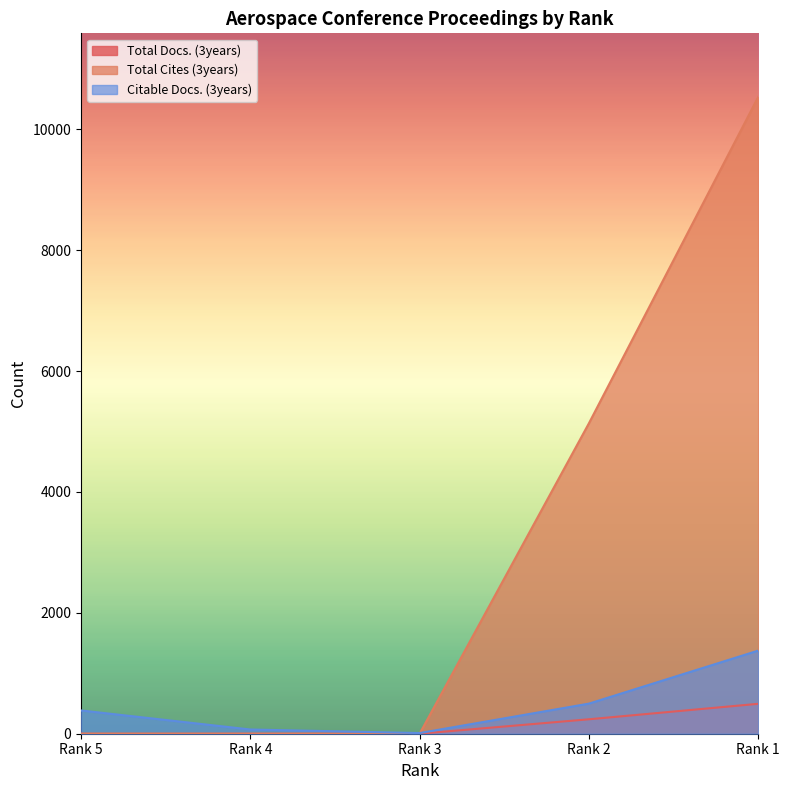

Which series has the widest spread of values?

Total Cites (3years)